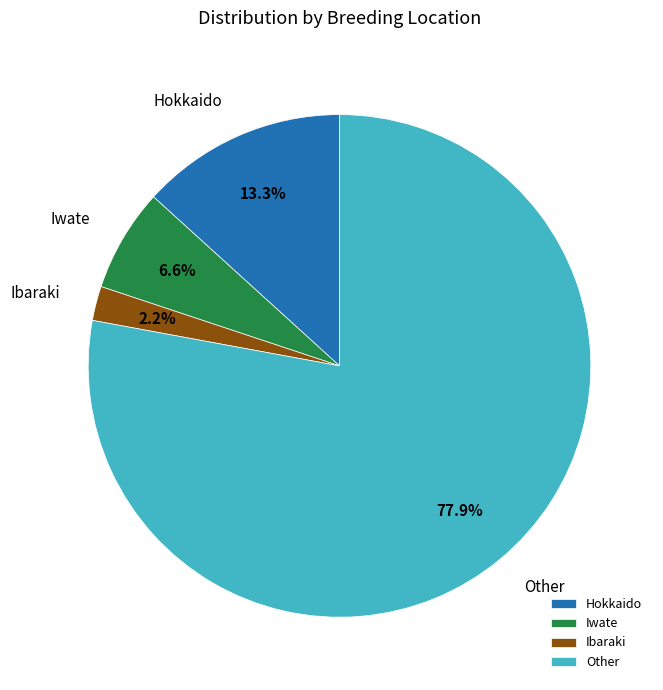

Rank the categories by value from lowest to highest.

Ibaraki, Iwate, Hokkaido, Other